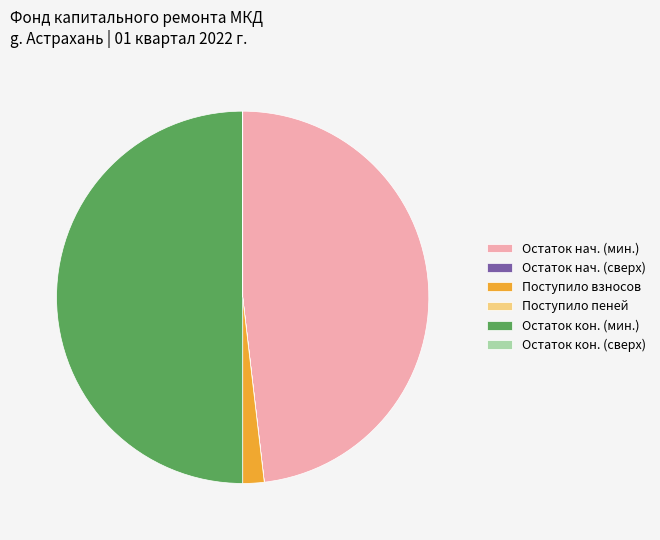

What is the largest slice in the pie chart?

Остаток кон. (мин.)